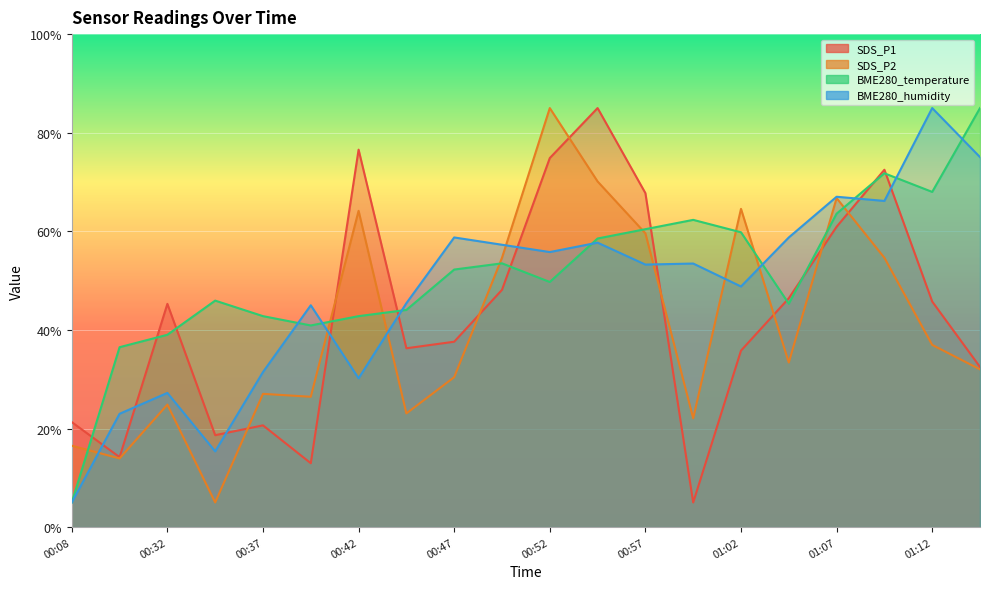

What is the difference between the second highest and minimum values in the BME280_humidity series?

70.1